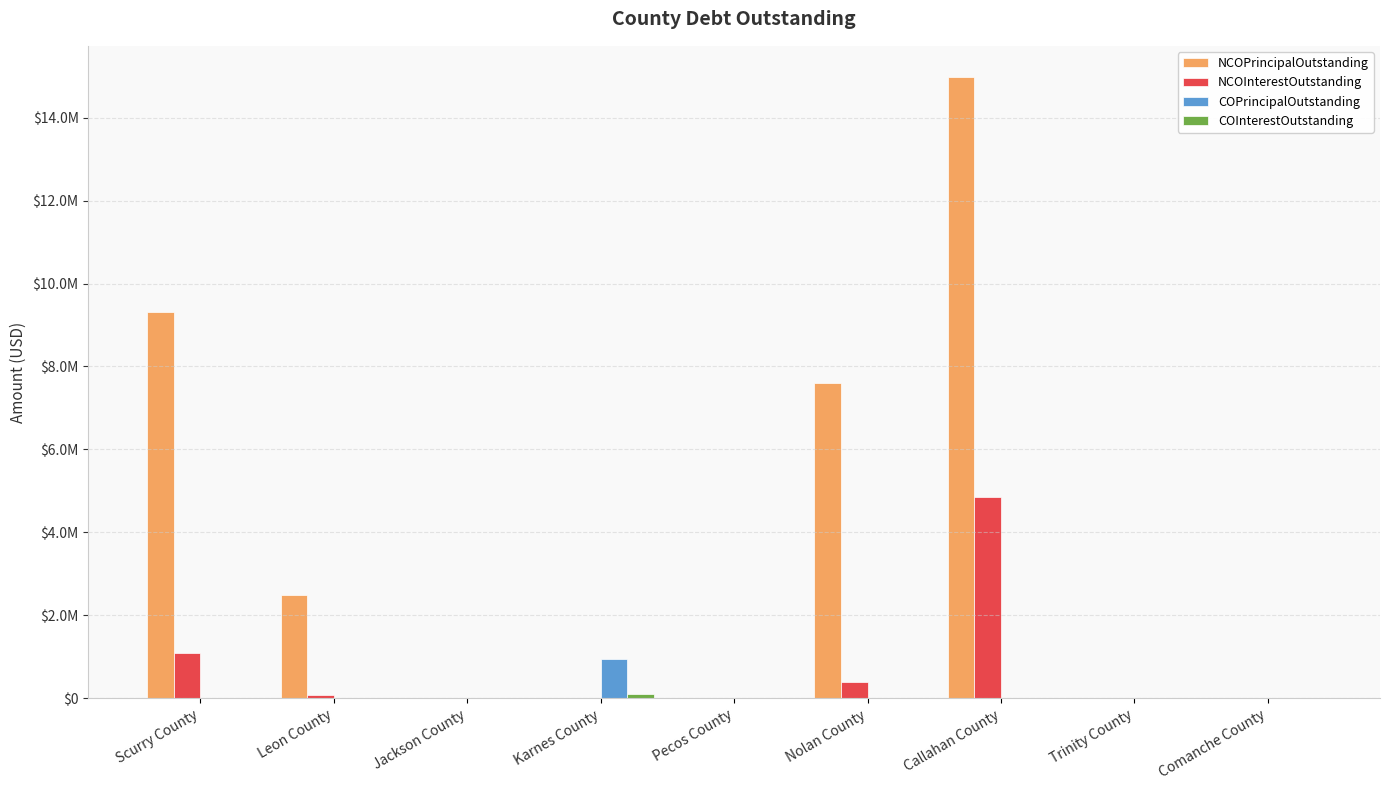

What is the label of the 8th bar from the left?

Trinity County